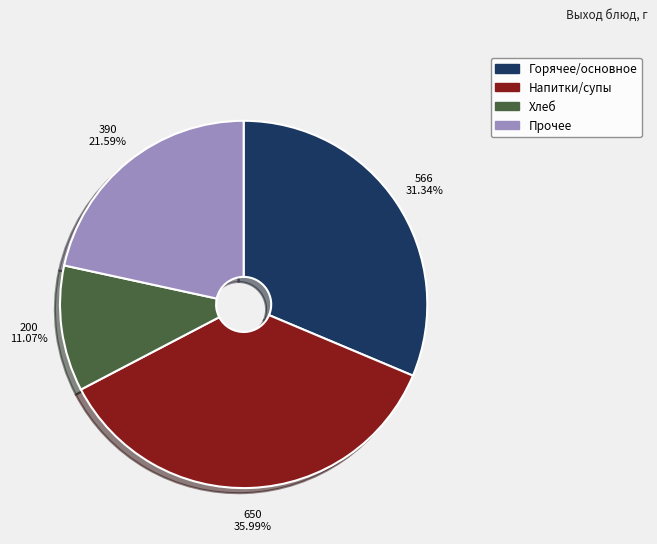

Is there a majority slice in this chart?

No